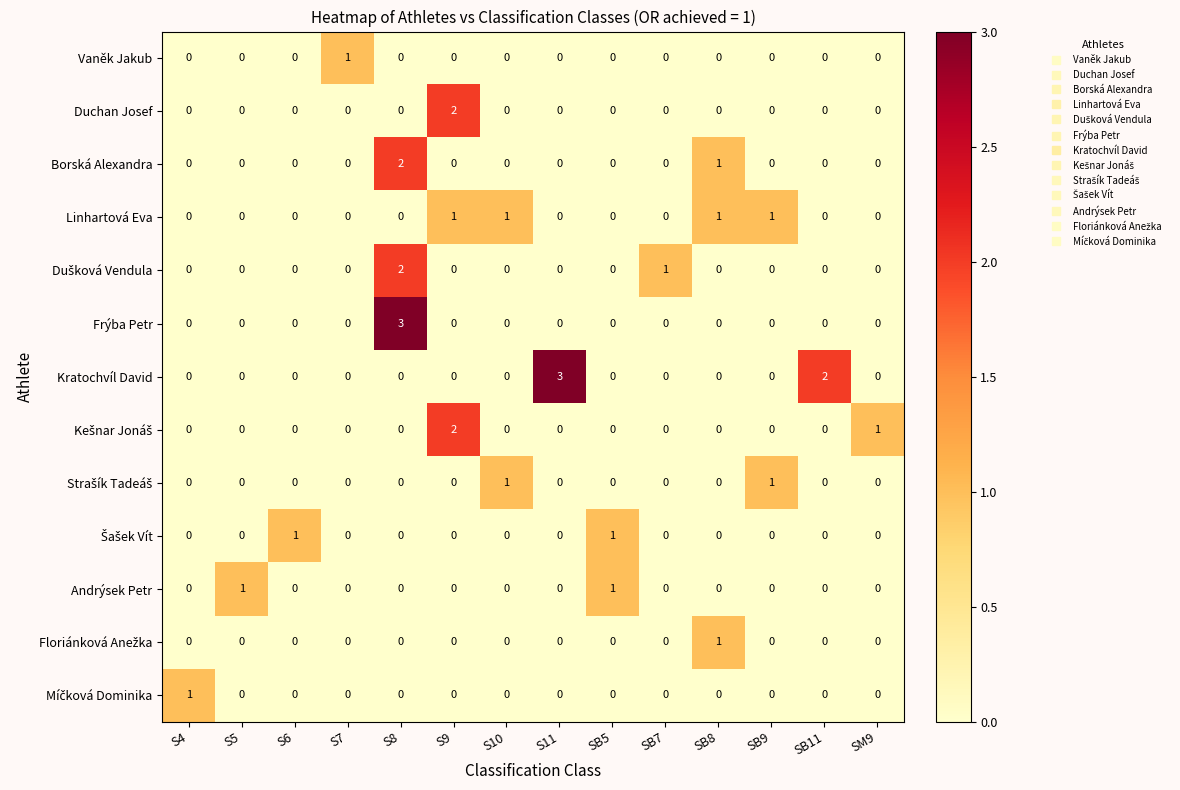

At which category is the sum across all series the highest?

S8